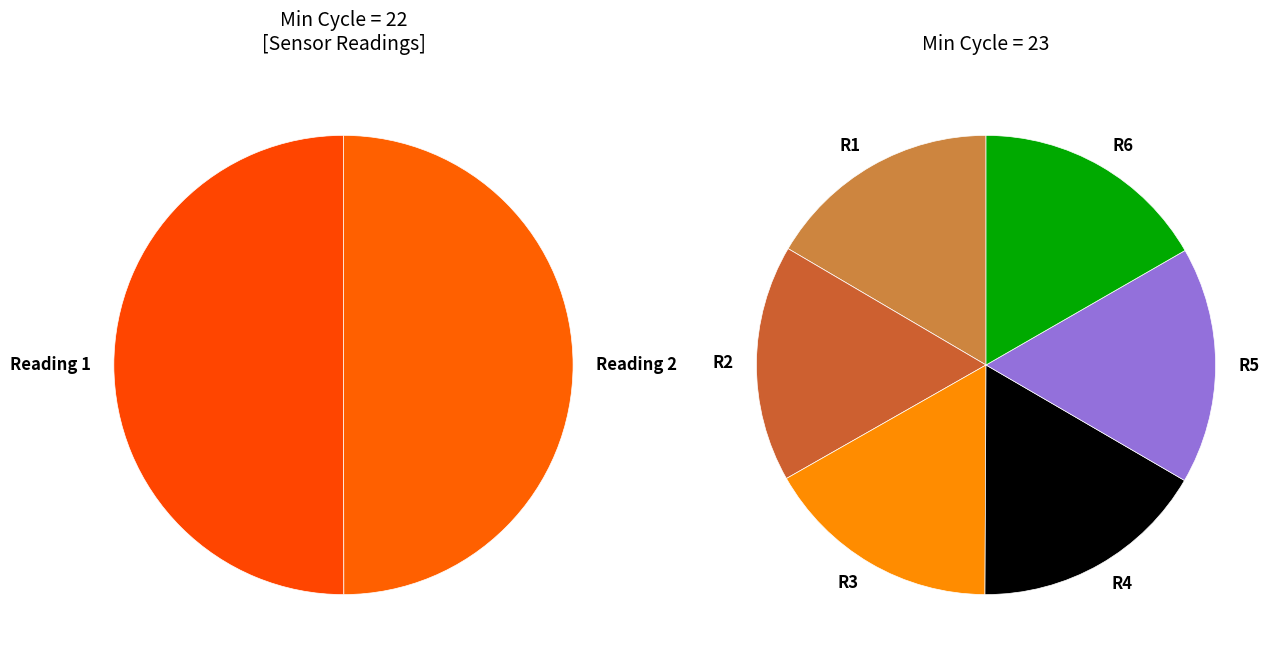

True or false: 23 accounts for 8% of the total.

True